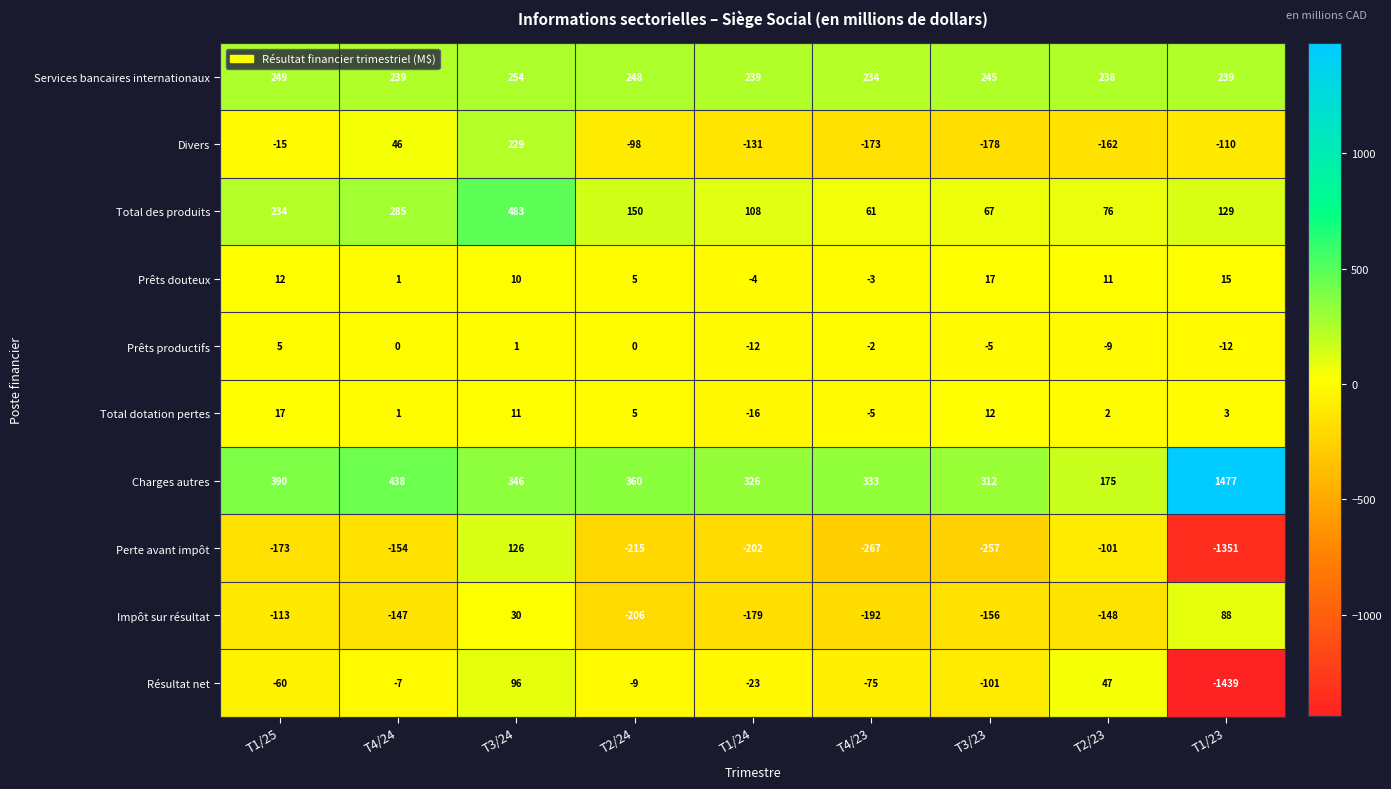

What is the greatest value displayed?

1477